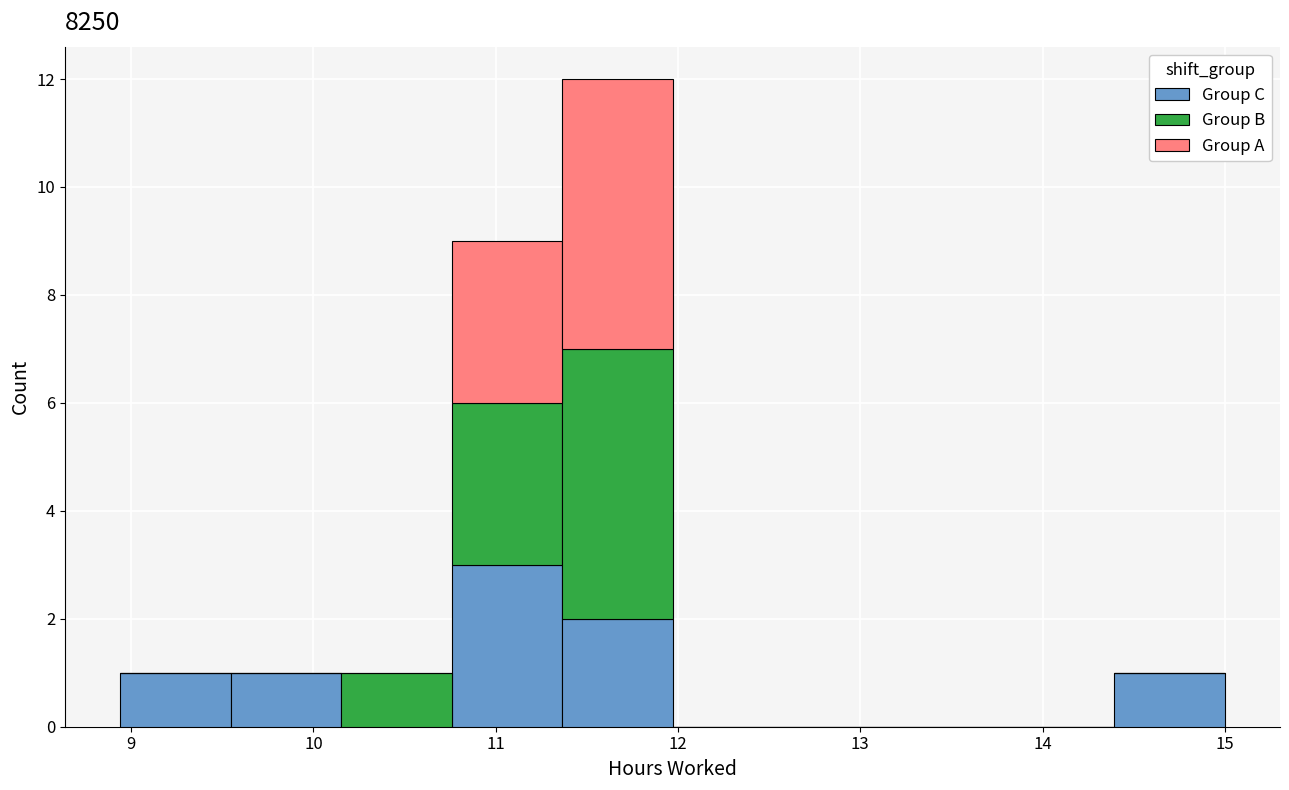

Reading left to right, list every stacked bar in this chart as the range it spans on the x-axis followed by its total height. Neither the bar edges nor the heights are printed on the chart, so give them approximately, as read against the axes.

8.9 to 9.5: 1
9.5 to 10.2: 1
10.2 to 10.8: 1
10.8 to 11.4: 9
11.4 to 12.0: 12
12.0 to 12.6: 0
12.6 to 13.2: 0
13.2 to 13.8: 0
13.8 to 14.4: 0
14.4 to 15.0: 1